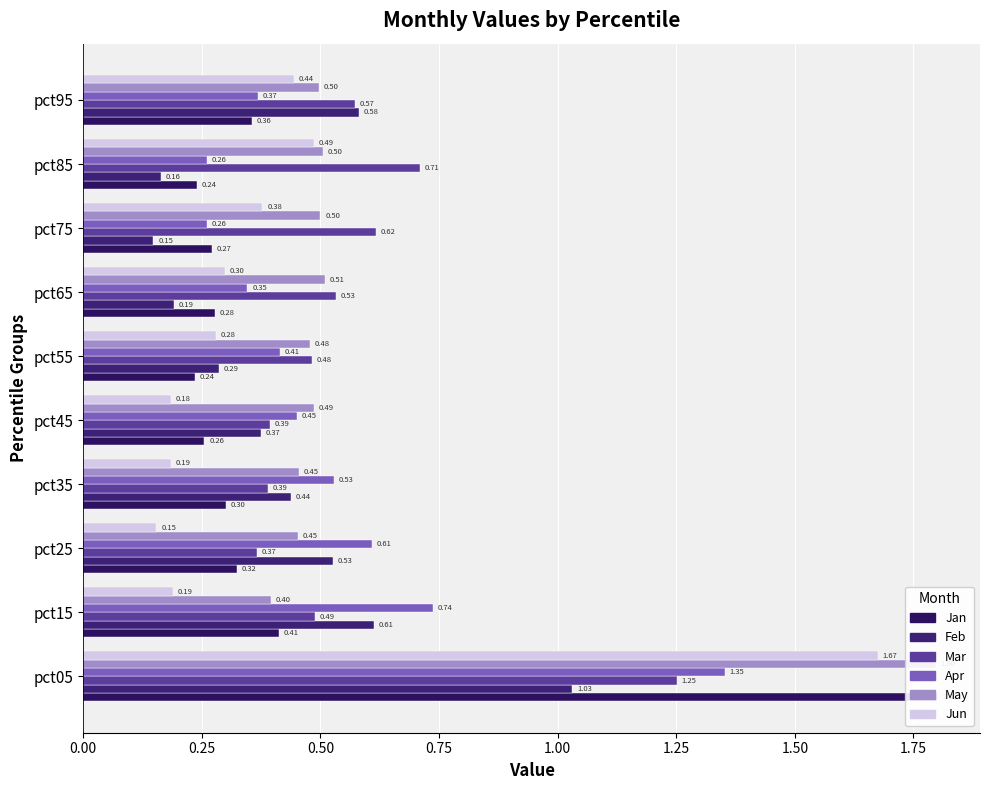

Does the chart contain any negative values?

No